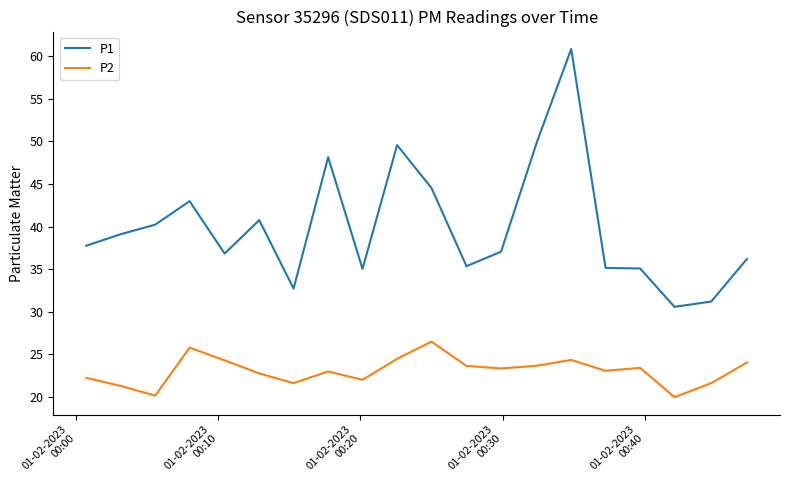

True or false: P1 and P2 intersect in this chart.

False